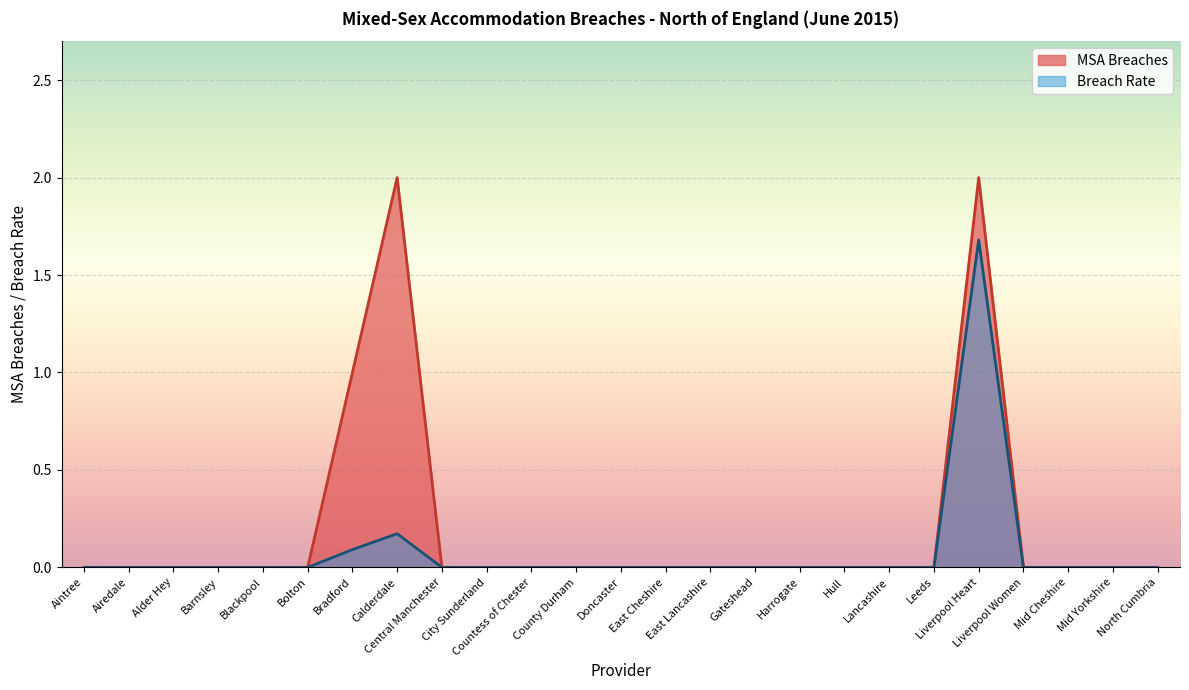

Which category has the highest value in the MSA Breaches series?

Calderdale